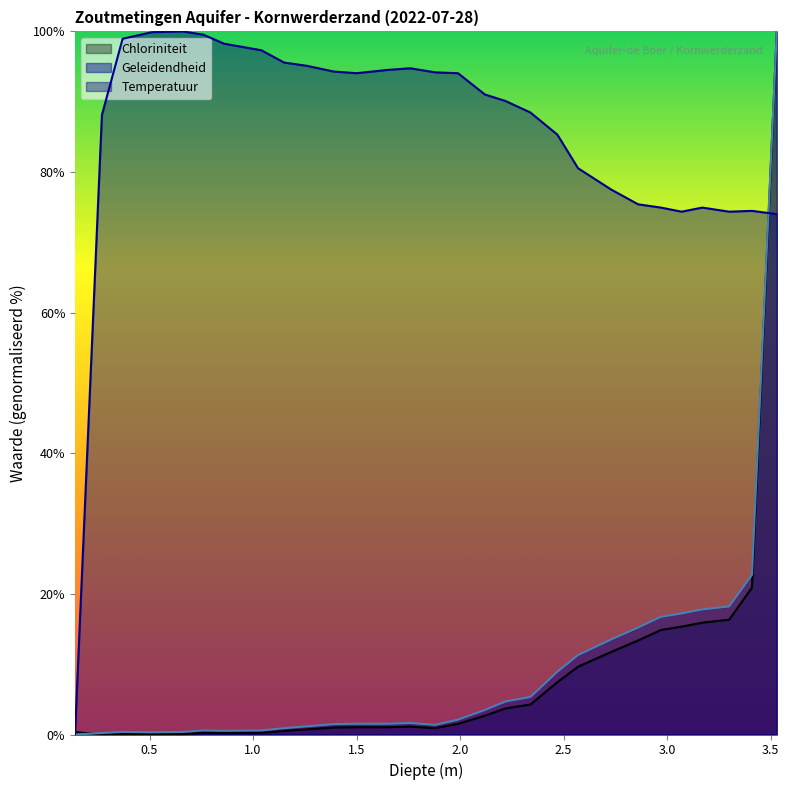

What is the difference between the maximum and second lowest values in the Chloriniteit series?

100.0